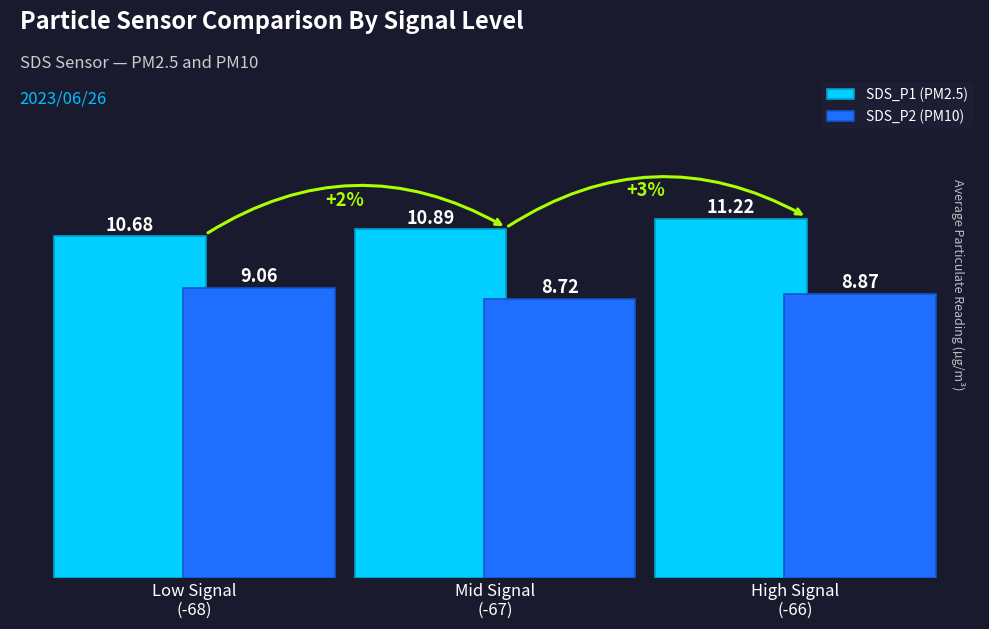

Which category has the highest value across all series?

High Signal
(-66)